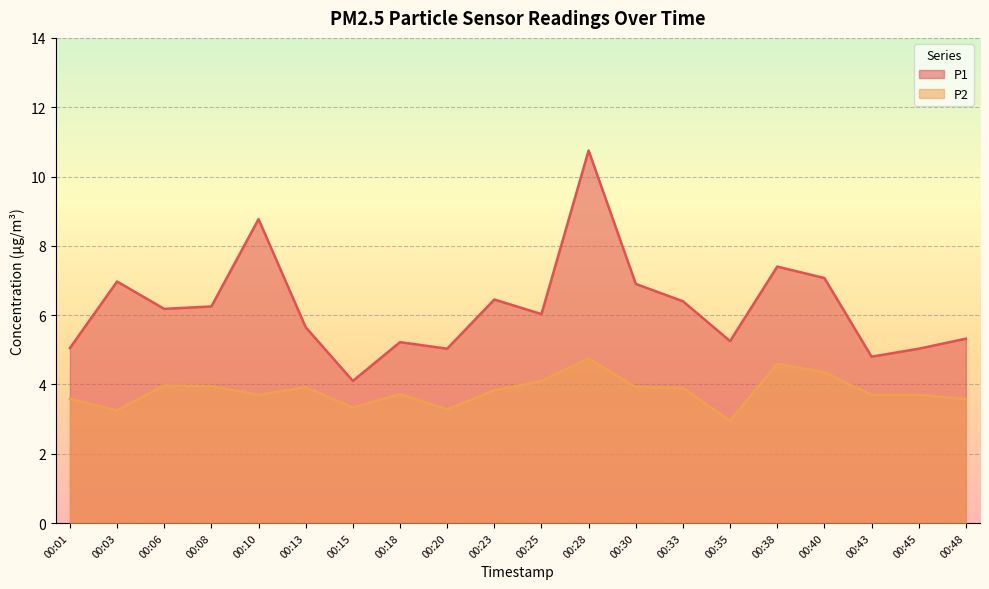

Is it true that P2 equals 4.1 at 00:25?

True